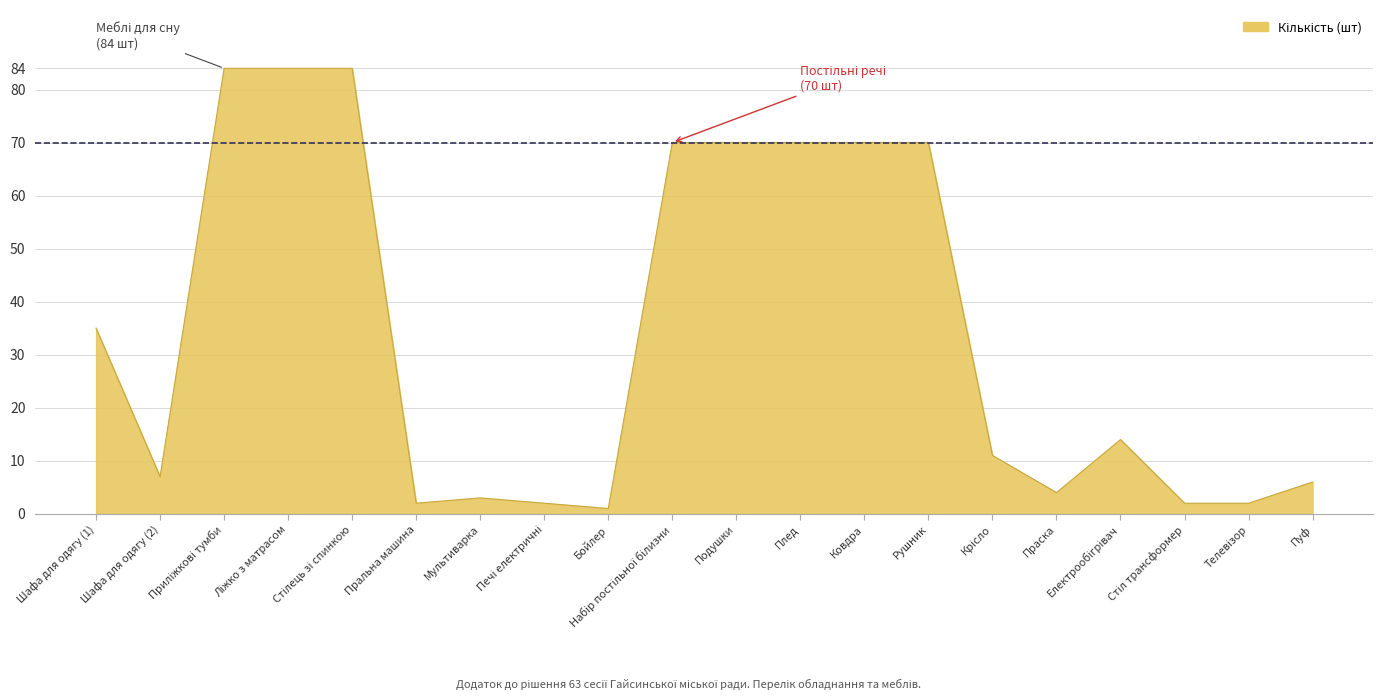

What is the difference between the maximum and minimum values?

83